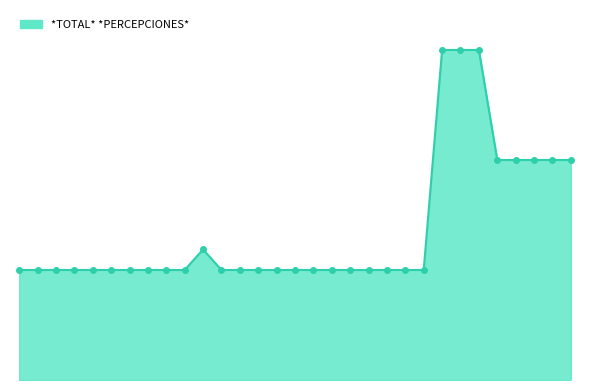

List the labels in order of value, largest first.

6668, 6669, 6670, 6671, 6672, 6673, 6674, 6675, 6614, 3174, 3919, 6595, 6607, 6608, 6609, 6610, 6611, 6612, 6613, 6615, 6616, 6617, 6618, 6619, 6620, 6621, 6622, 6623, 6624, 6625, 6636